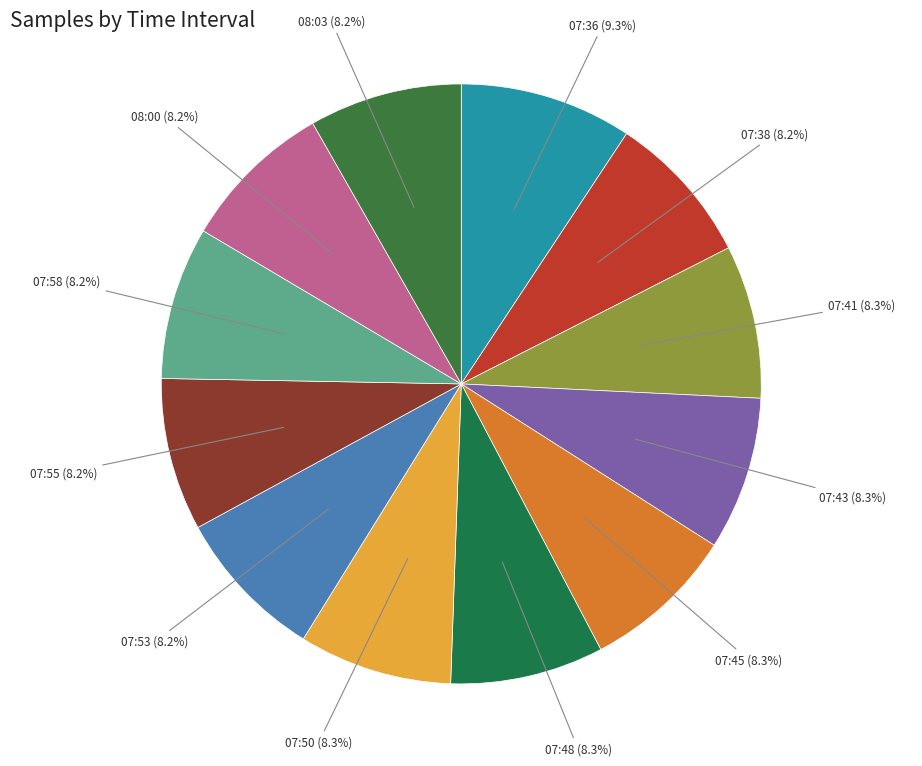

What percentage is the 07:45 slice, to the nearest percent?

8%